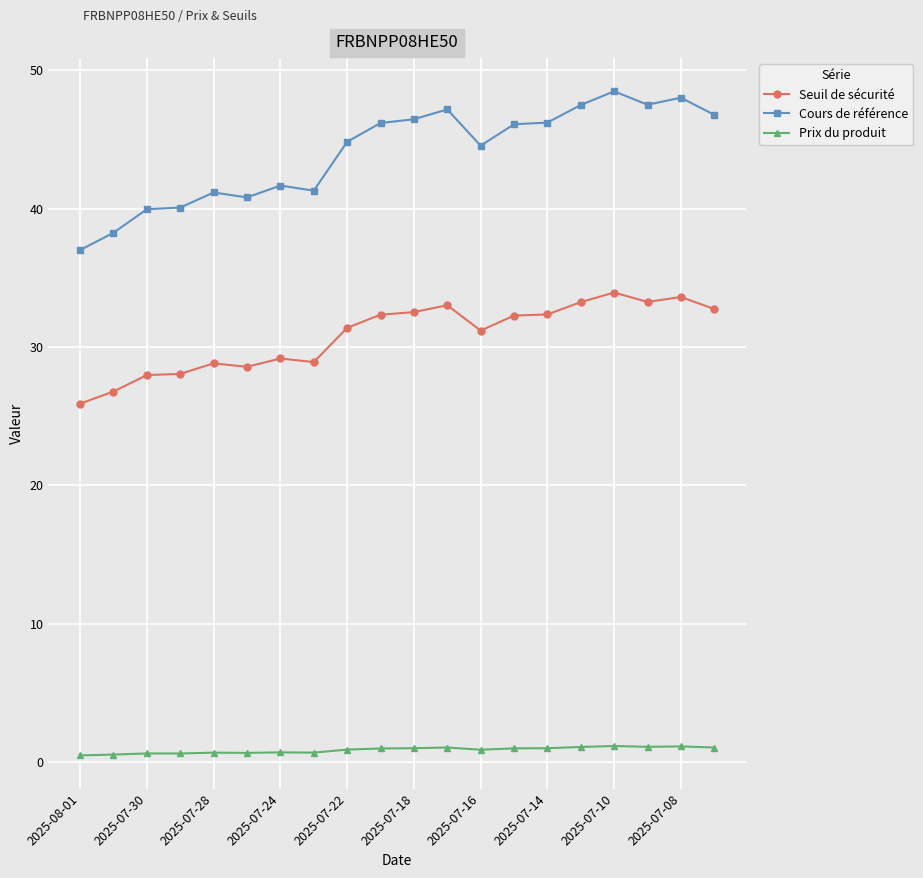

Which series has the largest total across all categories?

Cours de référence